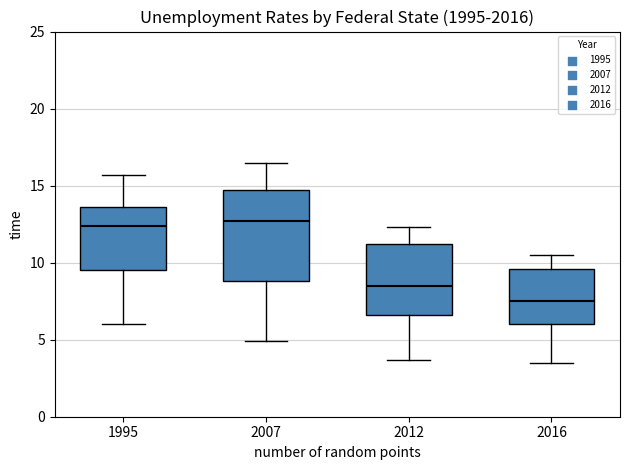

Which box has the lowest median line?

2016